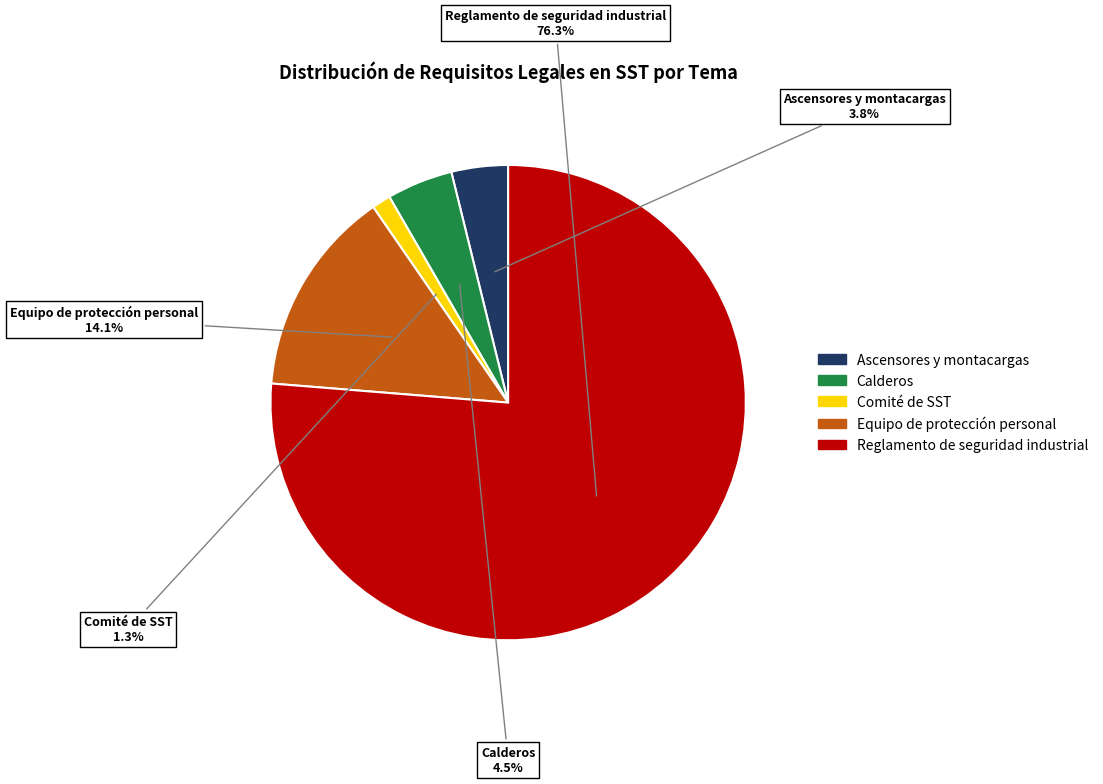

What is the ratio of the value at Reglamento de seguridad industrial to the value at Calderos?

17.0